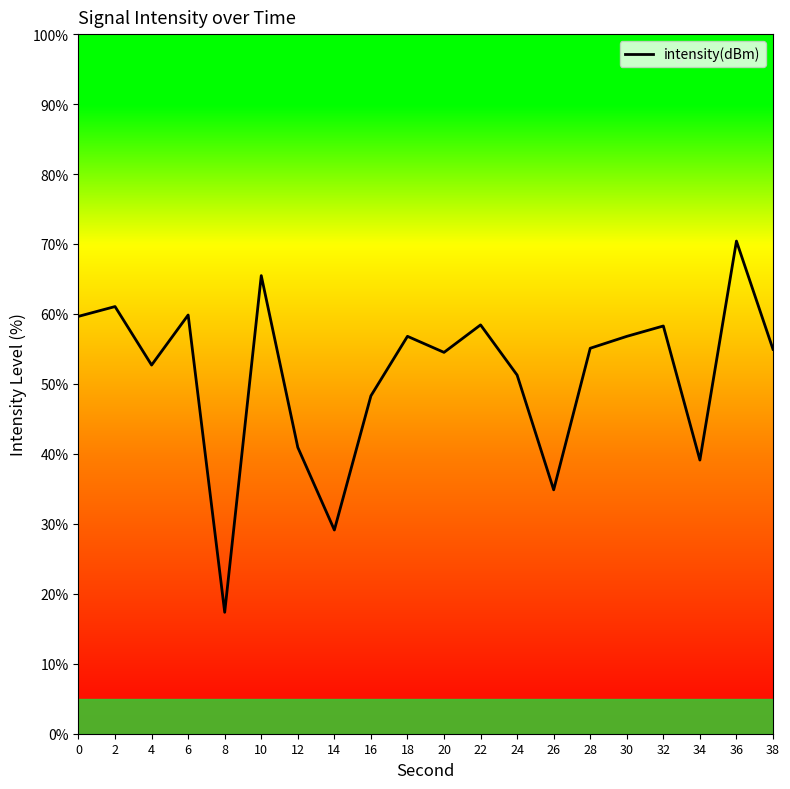

Reading left to right, extract all data points from this chart.

59.7	61.1	52.7	59.9	17.4	65.5	40.9	29.1	48.3	56.8	54.5	58.4	51.3	34.9	55.1	56.8	58.3	39.1	70.4	55.0